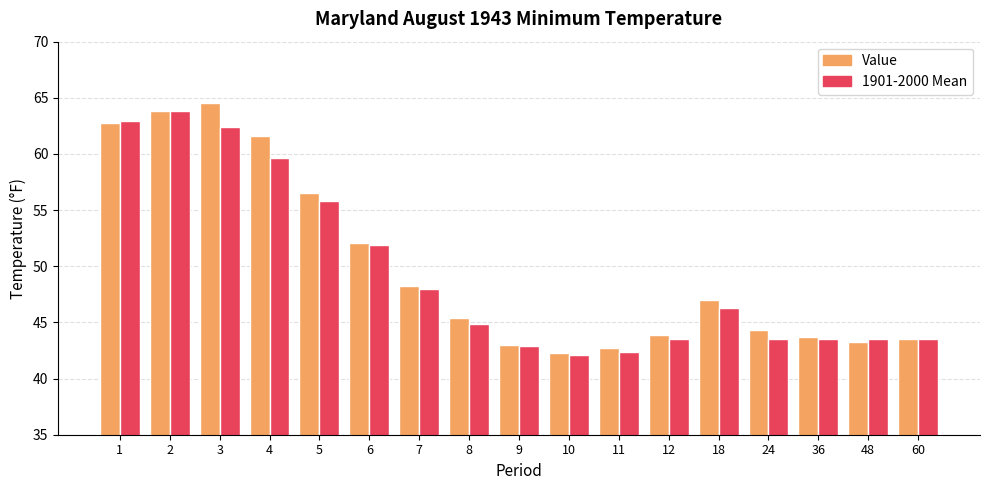

Which series has the largest total across all categories?

Value